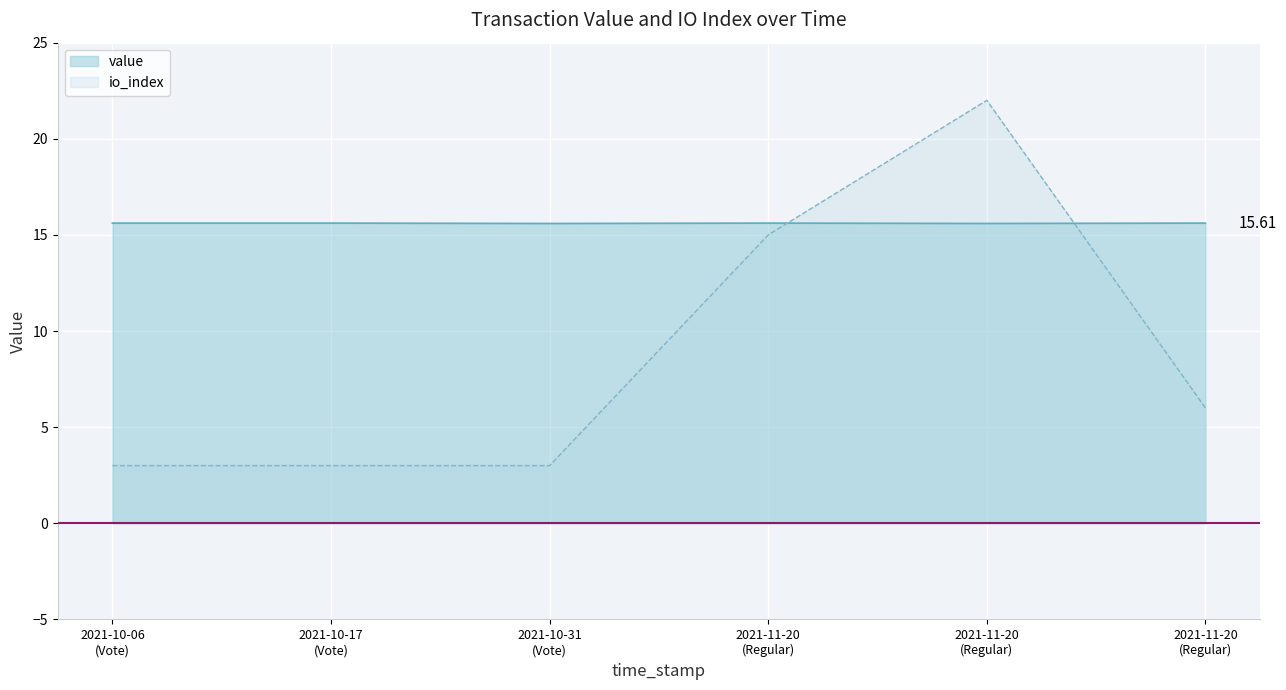

How many data points in io_index are above 6?

2